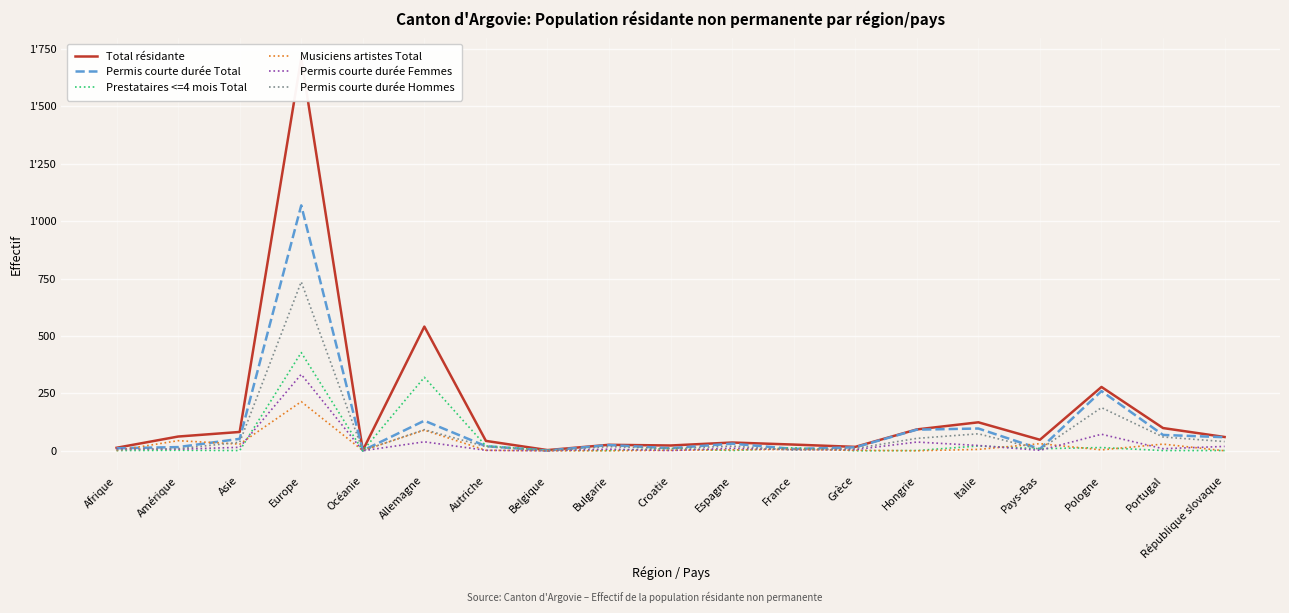

What is the label of the 7th point from the right?

Grèce